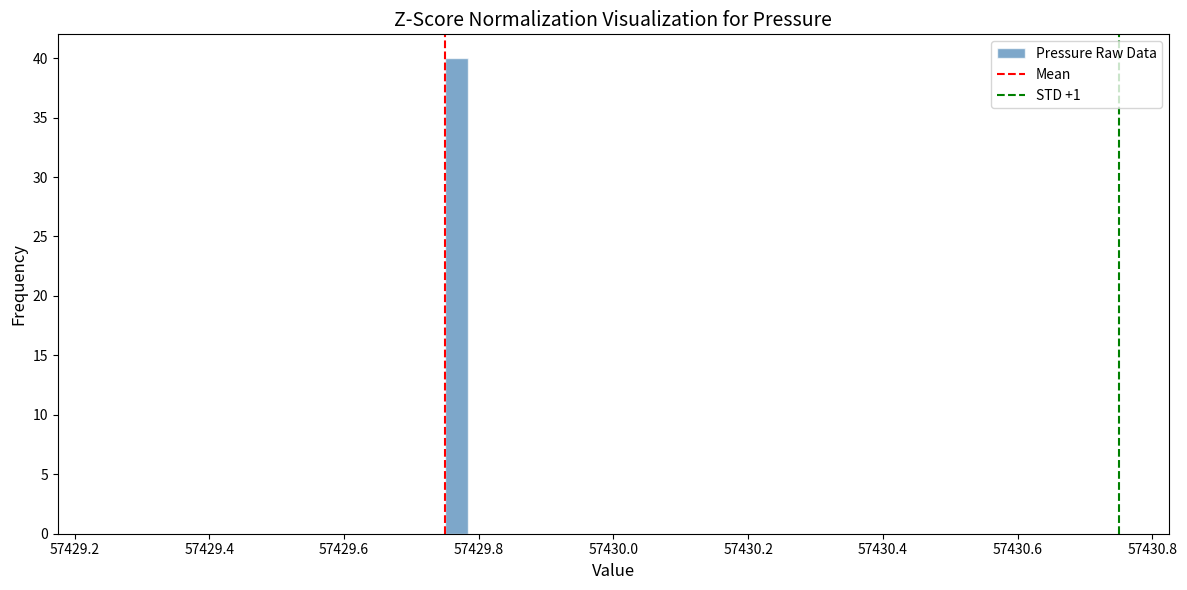

Around what value on the x-axis is the tallest bar? Give the approximate position of its centre, as read against the axis.

57429.76